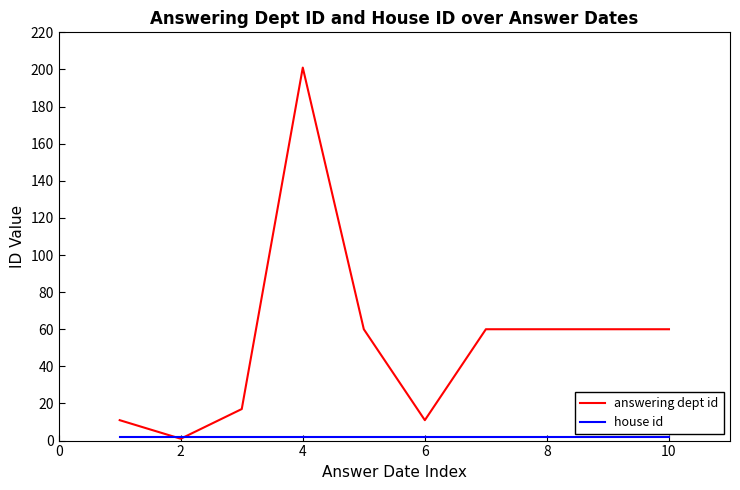

Which series has the largest range (max minus min)?

answering dept id